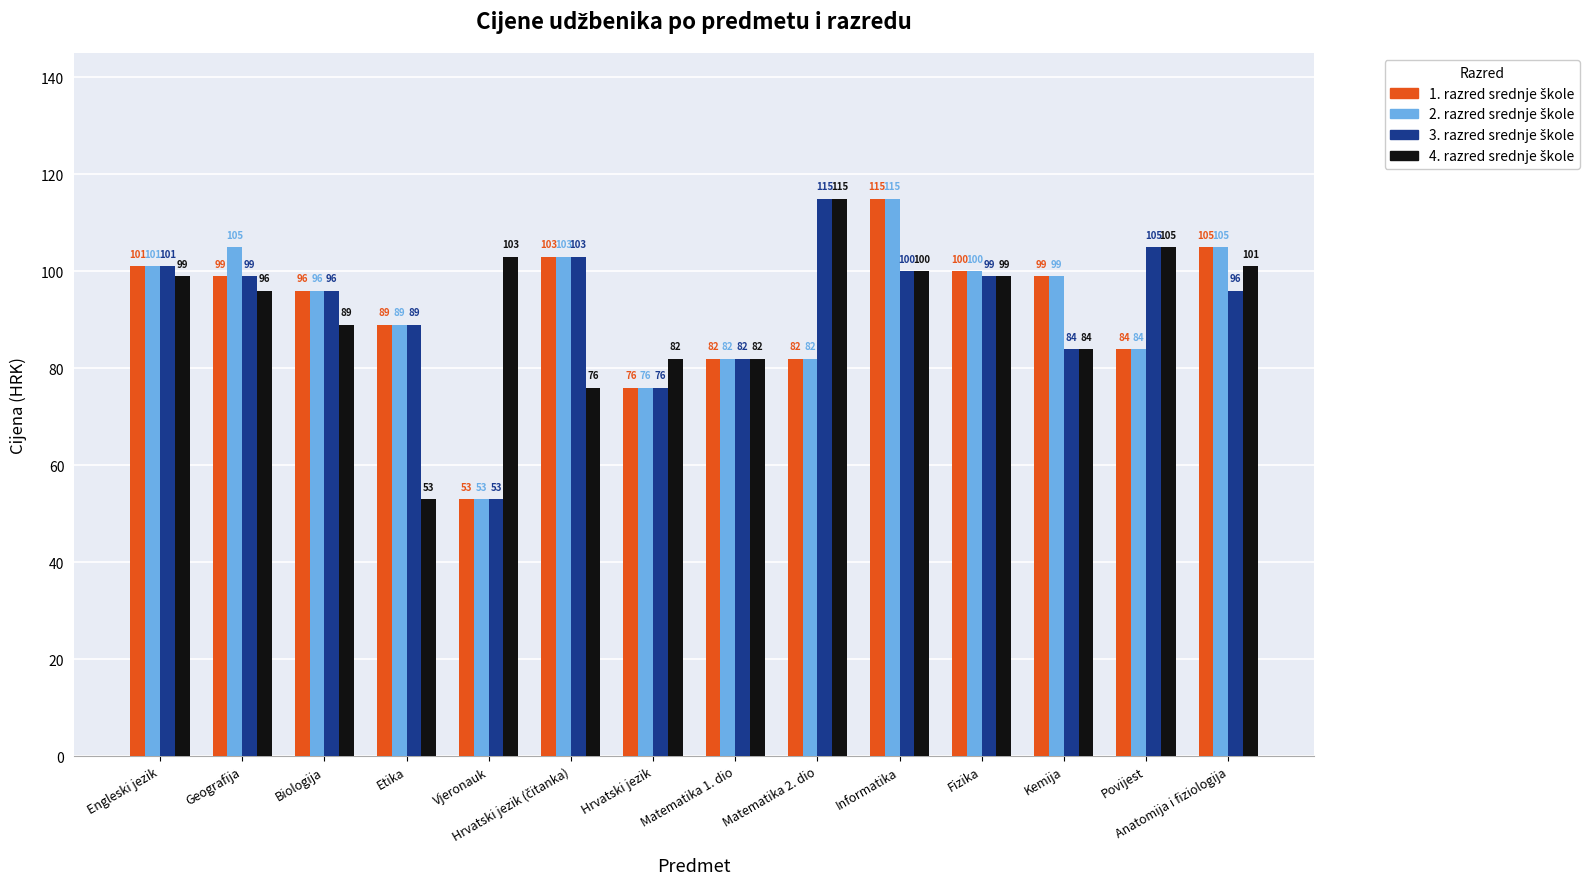

What is the minimum value shown in the chart?

53